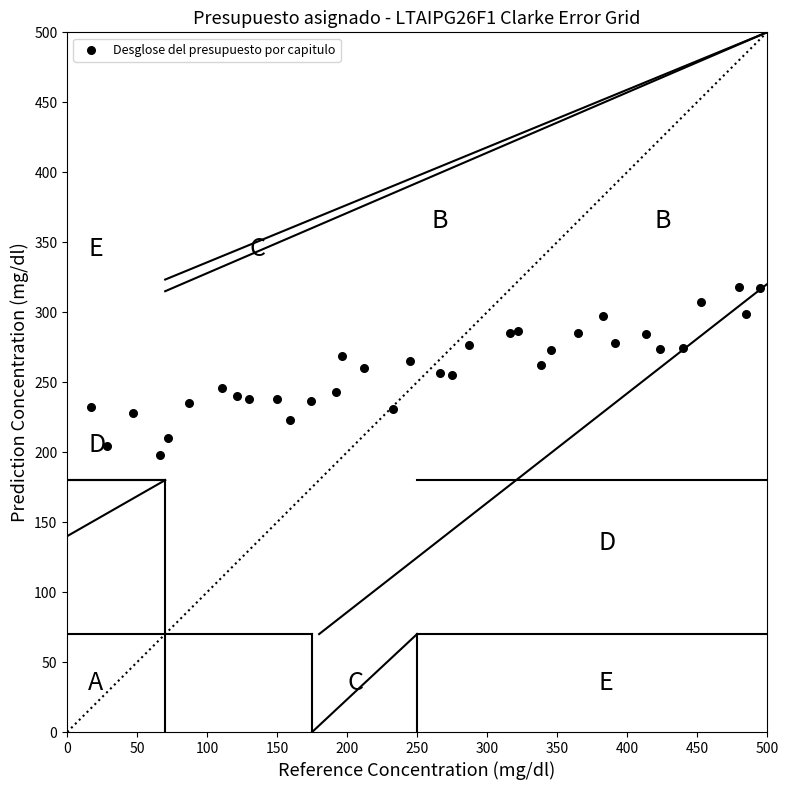

What is the range of Y values (max minus min)?

119.7